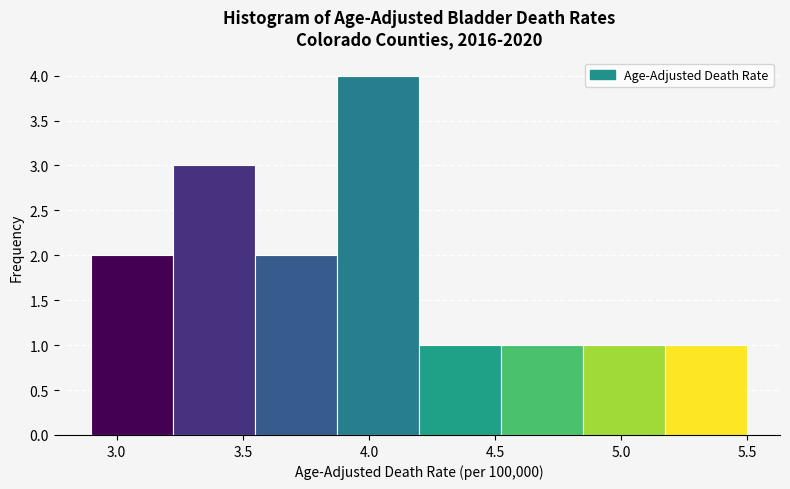

Reading left to right, list every bar in this chart as the range it spans on the x-axis followed by its height. Neither the bar edges nor the heights are printed on the chart, so give them approximately, as read against the axes.

2.900 to 3.225: 2
3.225 to 3.550: 3
3.550 to 3.875: 2
3.875 to 4.200: 4
4.200 to 4.525: 1
4.525 to 4.850: 1
4.850 to 5.175: 1
5.175 to 5.500: 1